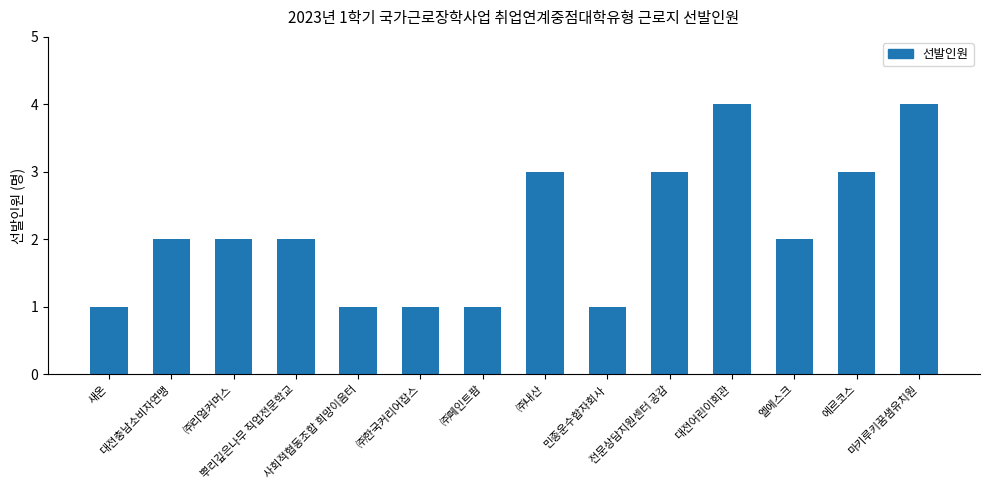

The chart shows a value of 3 at 엘에스크. True or false?

False